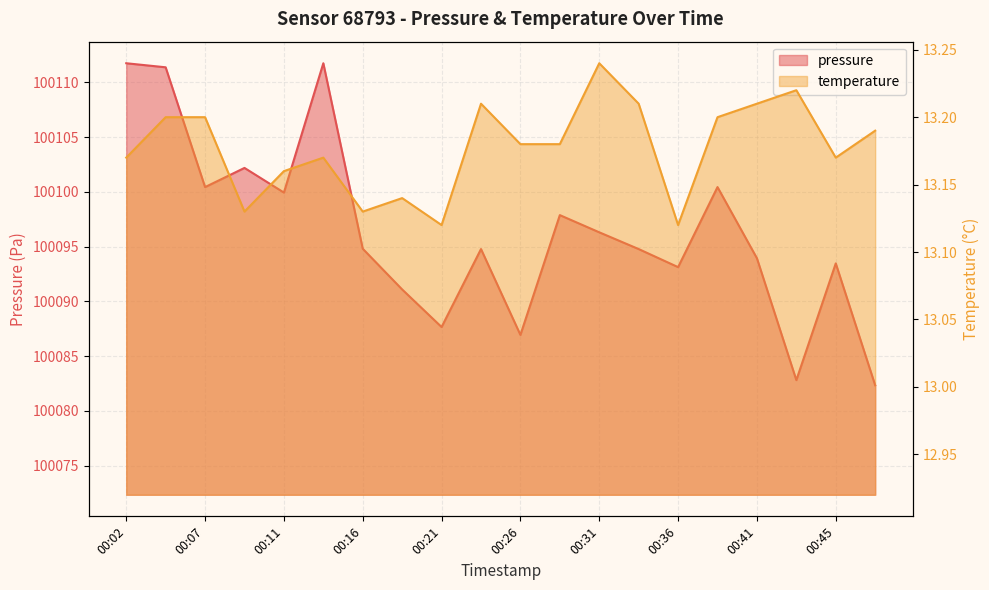

At which category is the sum across all series the highest?

00:02